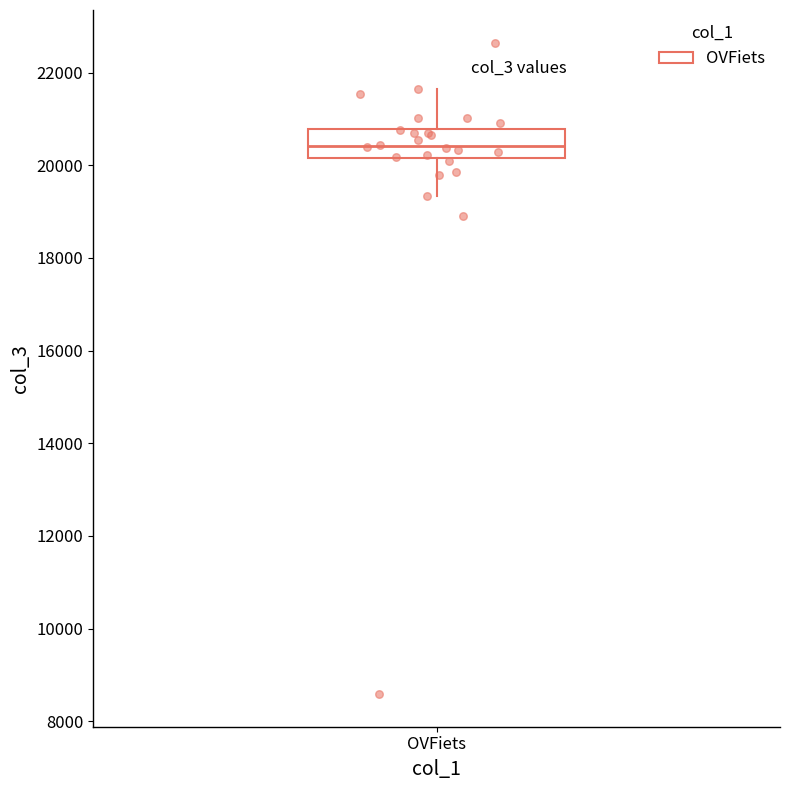

Read this box plot against the y-axis: the position of the median line, the range covered by the box, and the ends of both whiskers. The values are not printed on the chart, so give them approximately, as read against the axis.

median 20400, box 20200 to 20800, whiskers 19400 to 21600